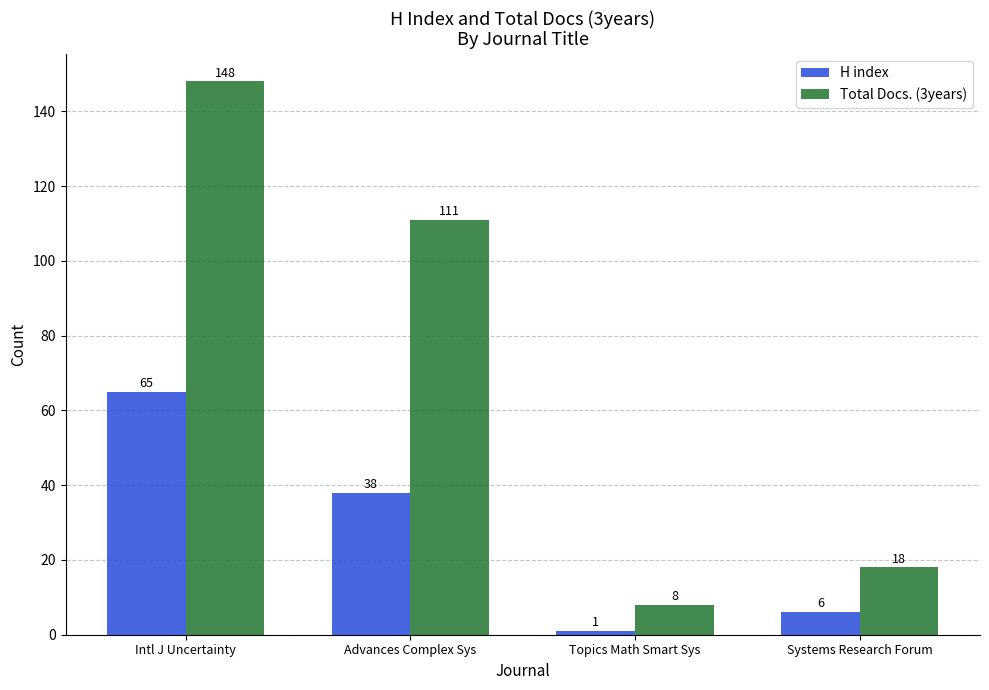

Which category has the highest value in the Total Docs. (3years) series?

Intl J Uncertainty